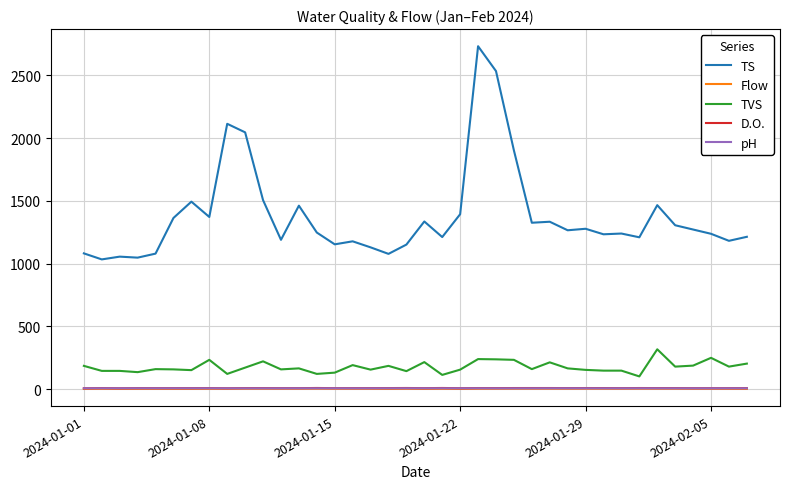

Which series has the largest total across all categories?

TS